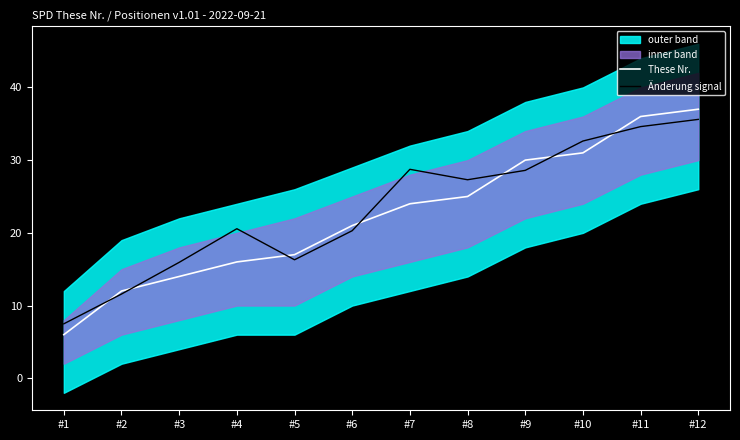

Reading left to right, extract all data points from this chart.

These Nr.: #1=6.0	#2=12.0	#3=14.0	#4=16.0	#5=17.0	#6=21.0	#7=24.0	#8=25.0	#9=30.0	#10=31.0	#11=36.0	#12=37.0
Änderung signal: #1=7.5	#2=11.6	#3=15.9	#4=20.6	#5=16.3	#6=20.3	#7=28.7	#8=27.3	#9=28.6	#10=32.6	#11=34.6	#12=35.6